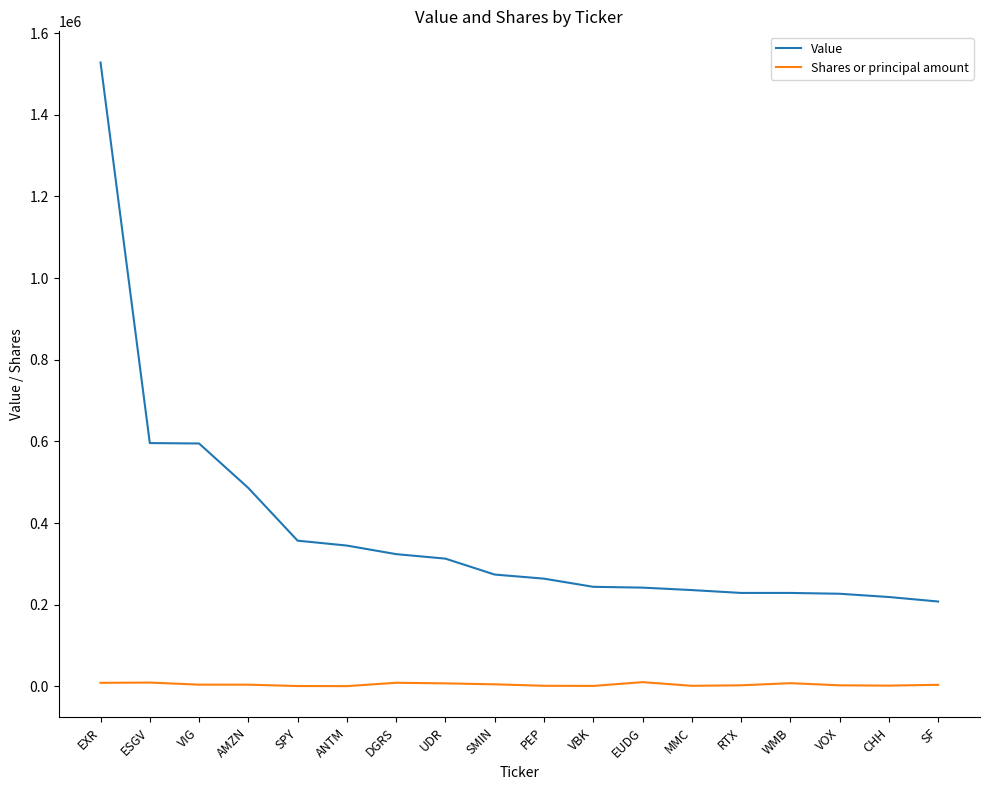

The value of Shares or principal amount at WMB is 8000. True or false?

True